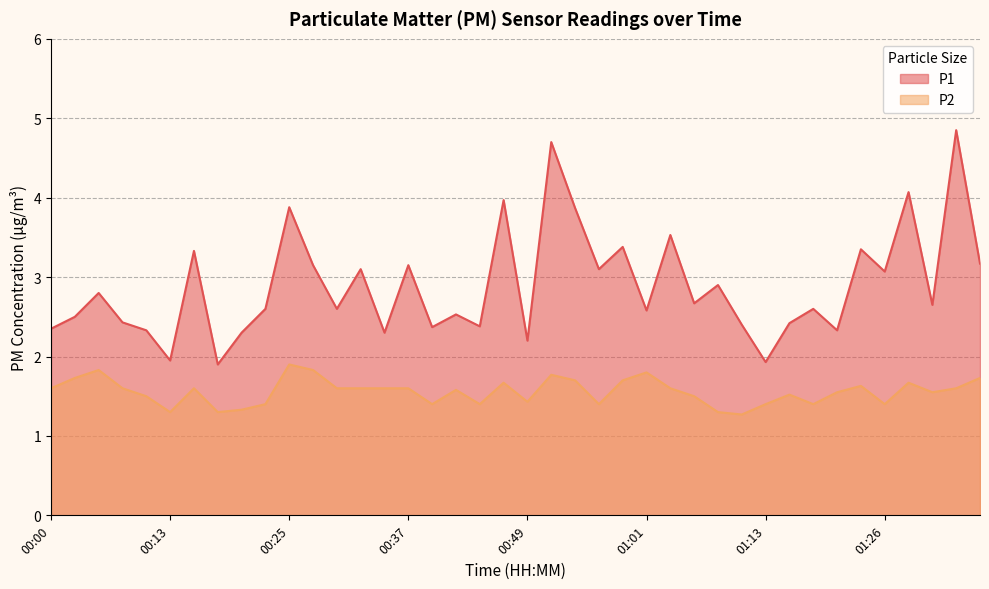

At how many categories does at least one series exceed 2?

37